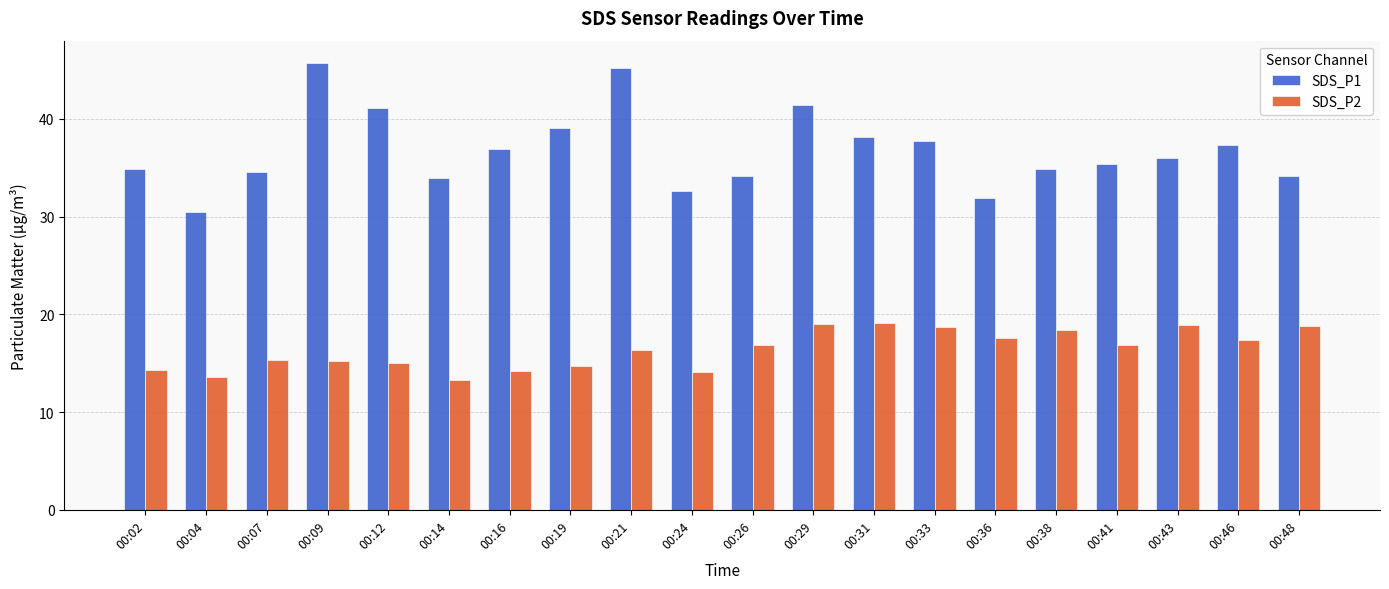

Which category has the highest value across all series?

00:09